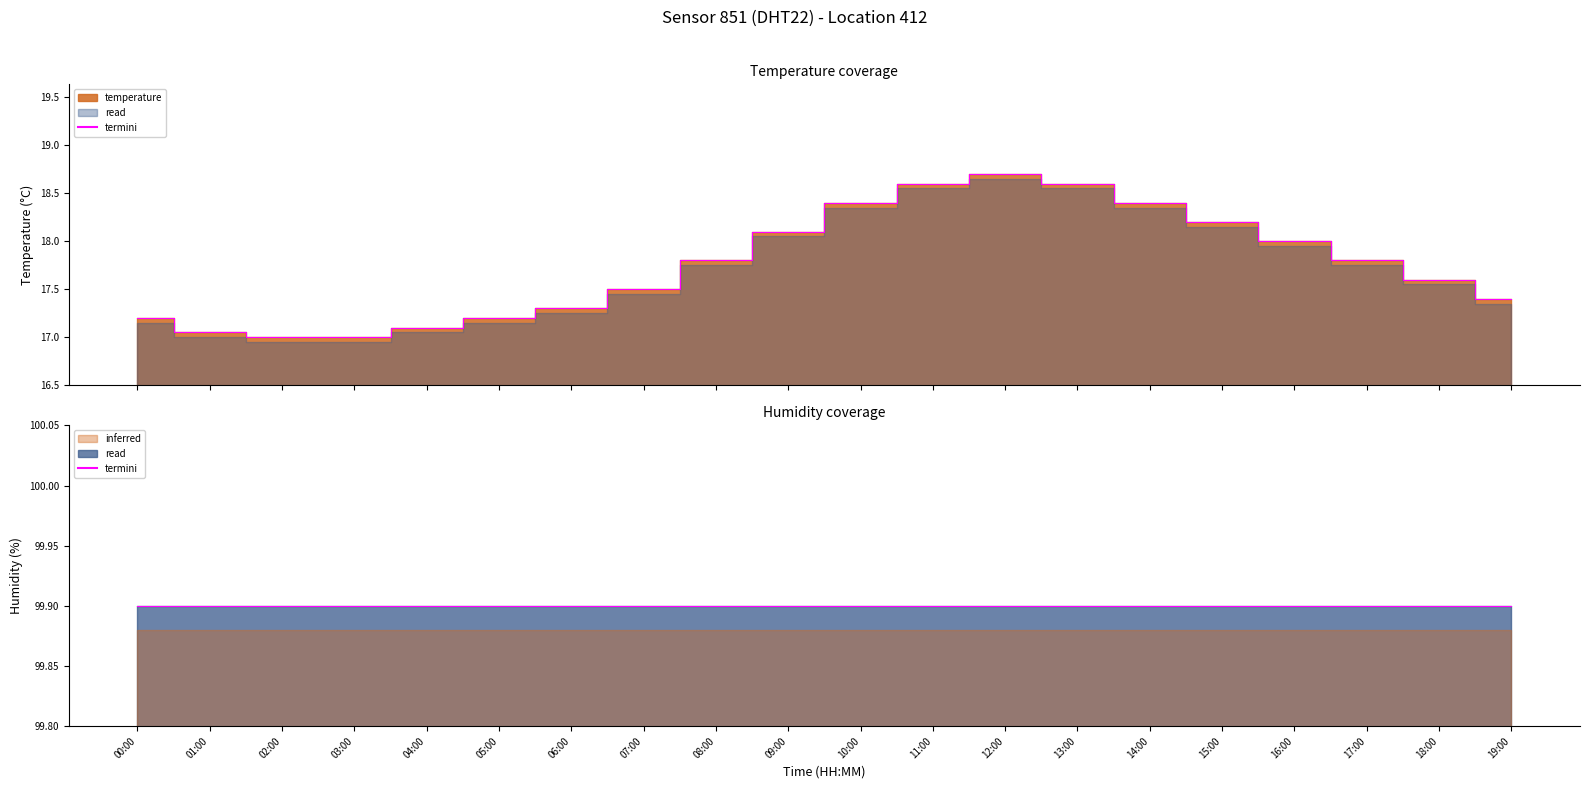

What is the minimum value shown in the chart?

17.0